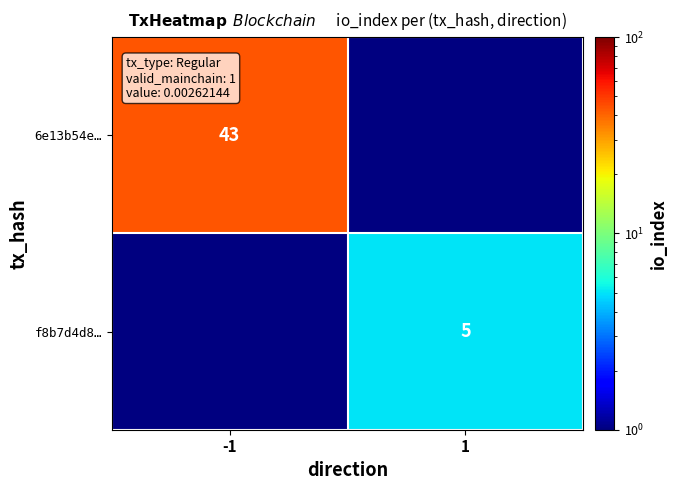

Is the value of 6e13b54e… at -1 greater than the value of f8b7d4d8… at 1?

Yes